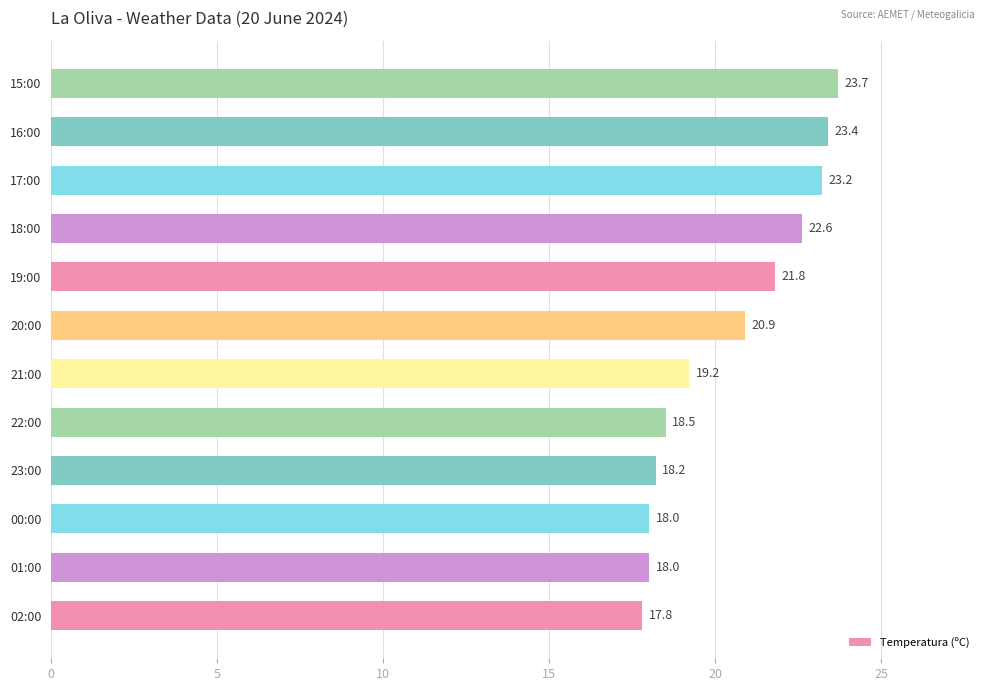

What is the difference between the maximum and minimum values?

5.9